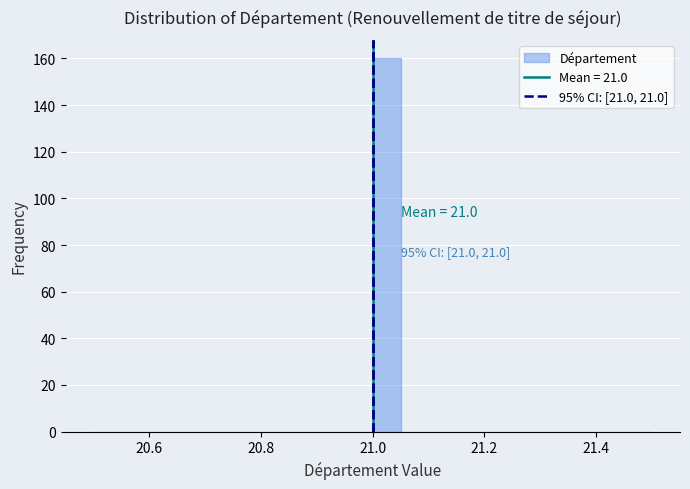

Around what value on the x-axis is the tallest bar? Give the approximate position of its centre, as read against the axis.

21.02